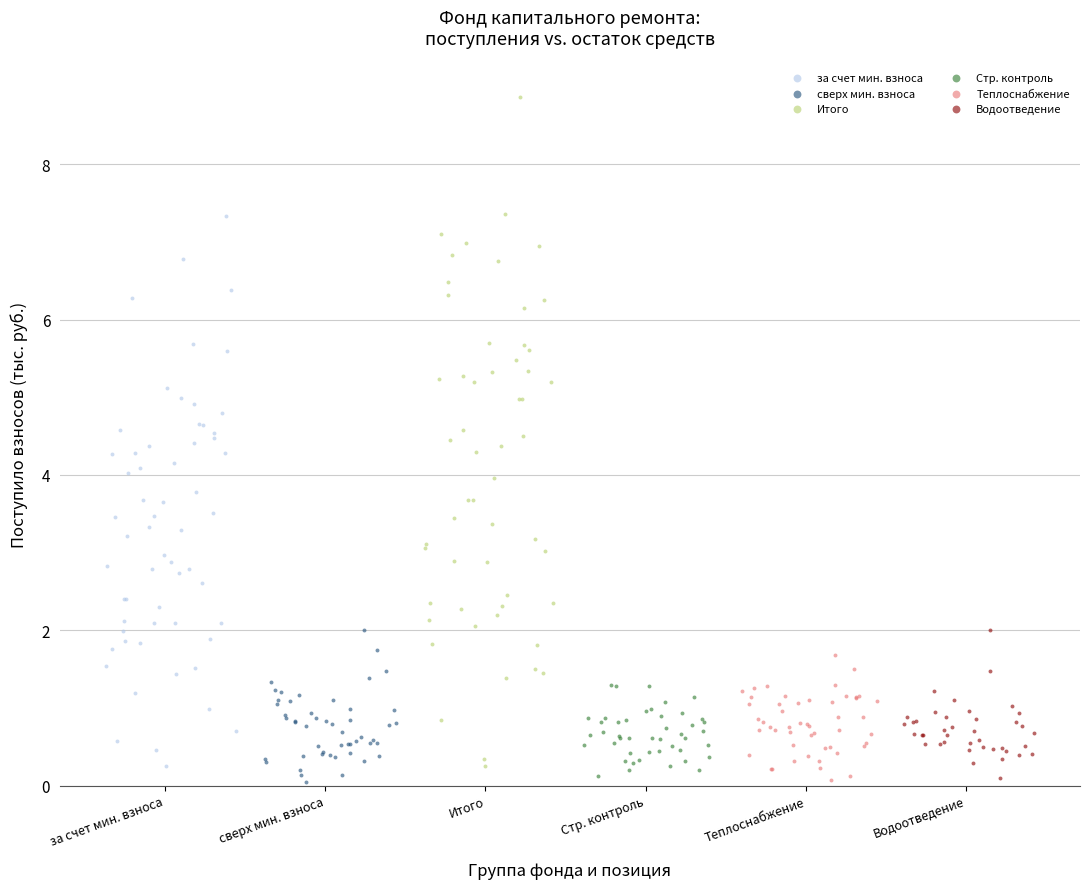

What are all the series names shown in the legend?

за счет мин. взноса, сверх мин. взноса, Итого, Стр. контроль, Теплоснабжение, Водоотведение